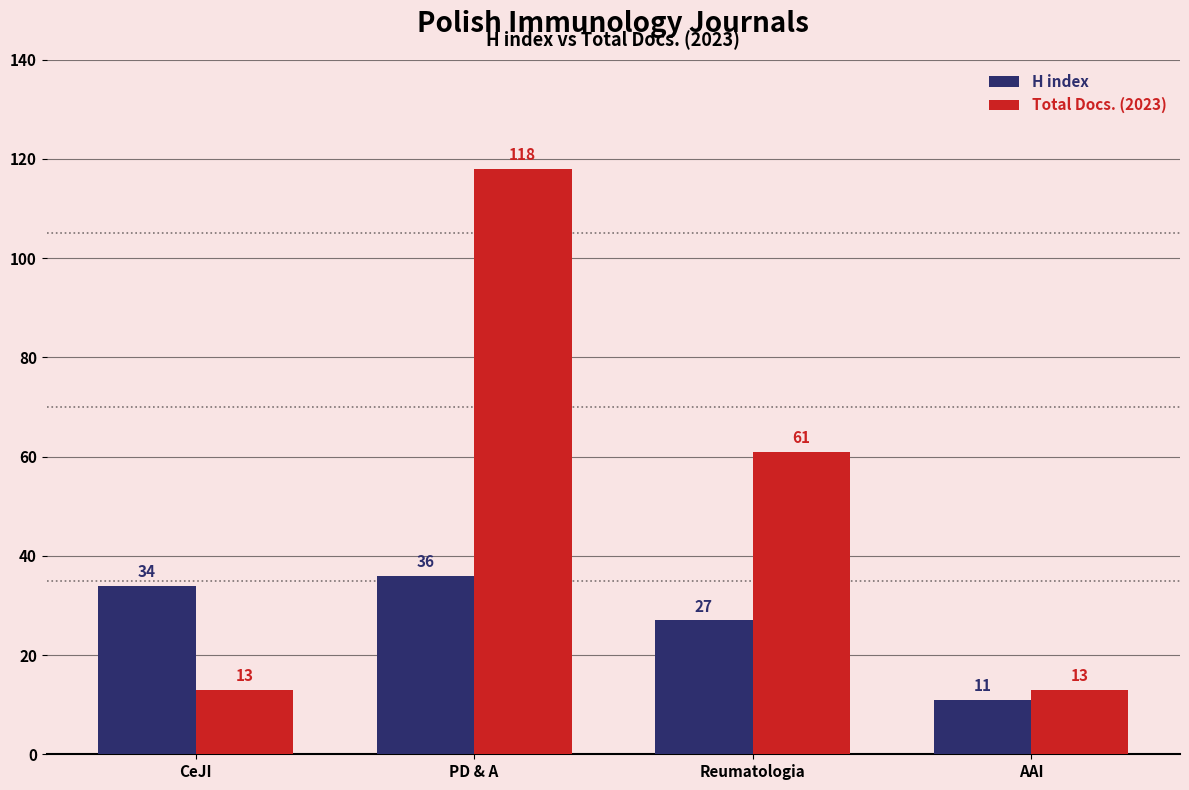

What is the difference between the H index values at AAI and PD & A?

25